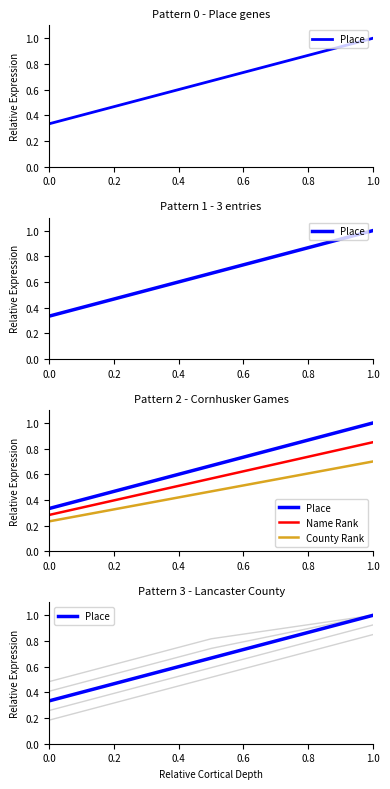

List the series in order of their overall mean, lowest first.

County Rank, Name Rank, Place